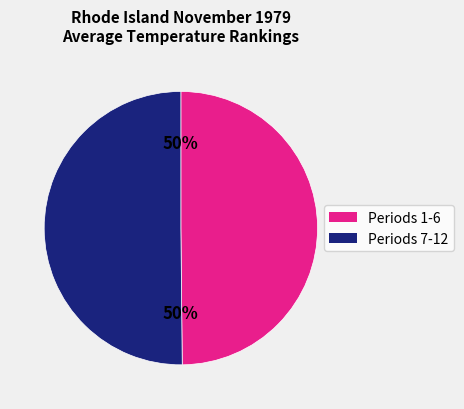

To the nearest percent, what is the average slice percentage?

50%